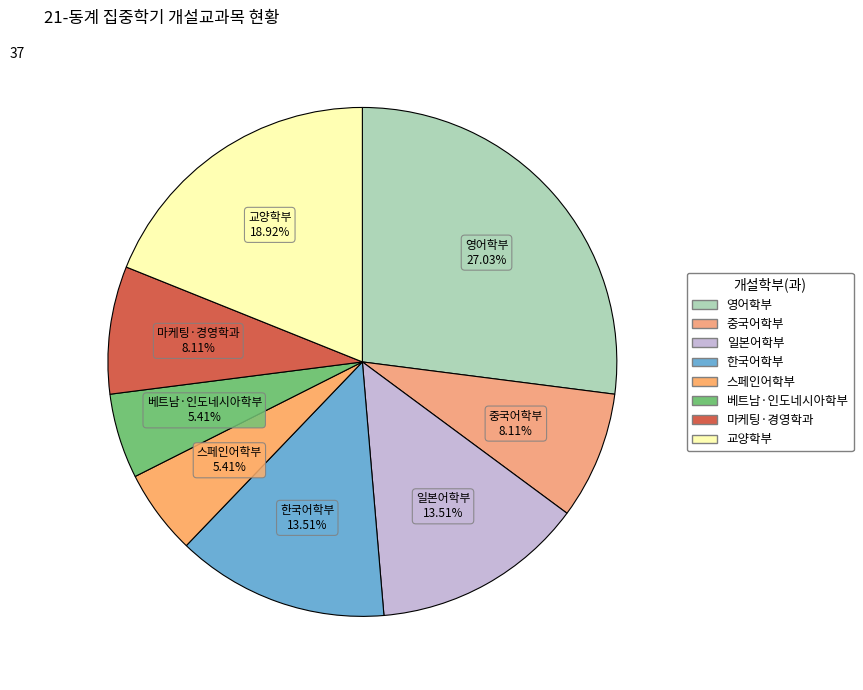

To the nearest percent, what is the average slice percentage?

12%